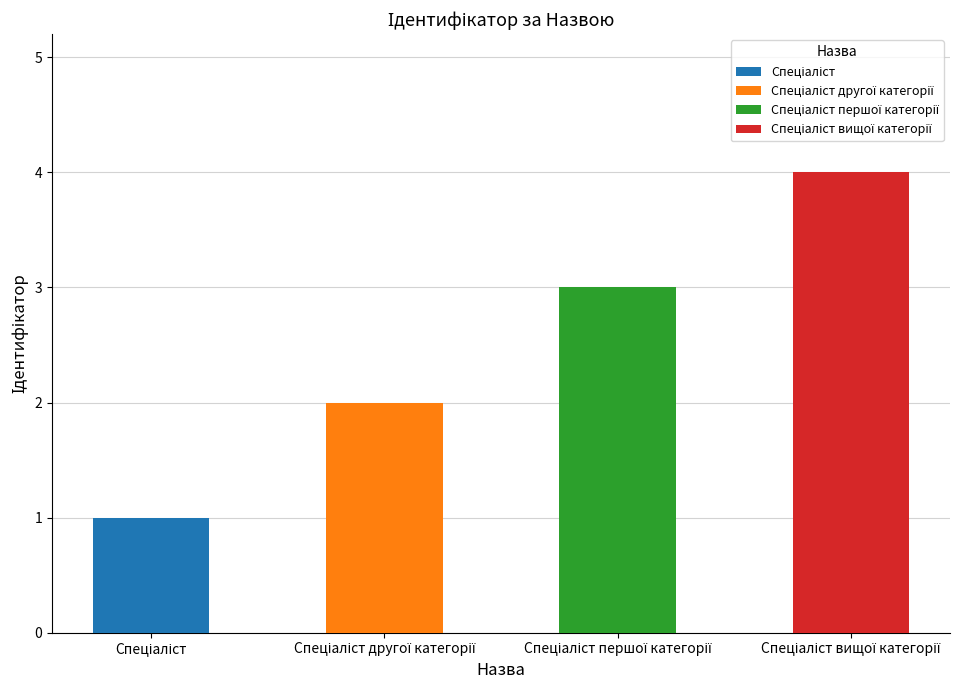

At which label is the value closest to 2?

Спеціаліст другої категорії